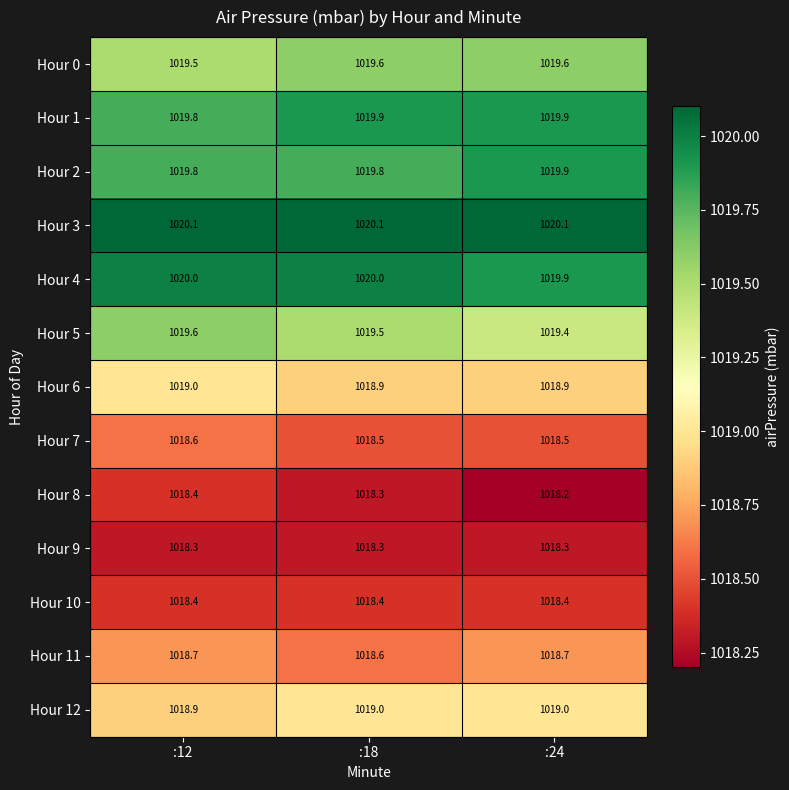

What is the smallest value displayed?

1018.2